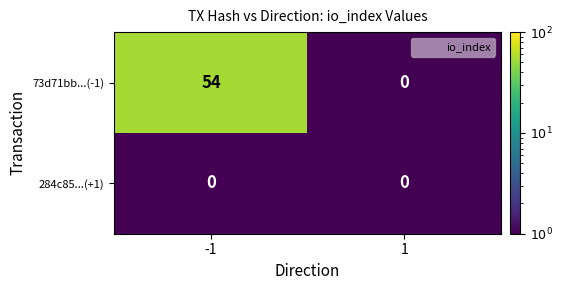

What is the spread (max minus min) of values at -1?

54